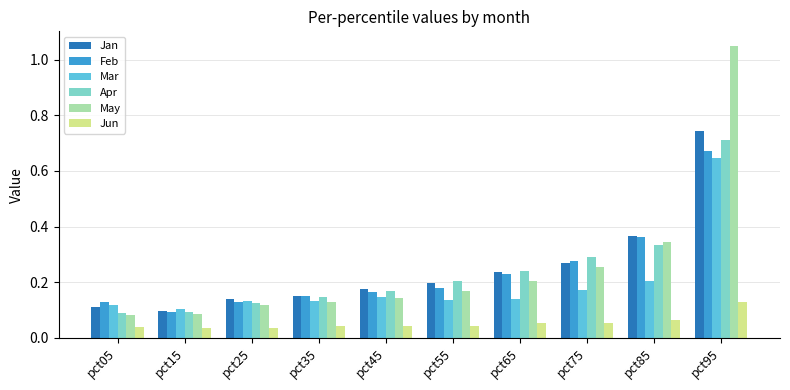

Are the bars horizontal?

No